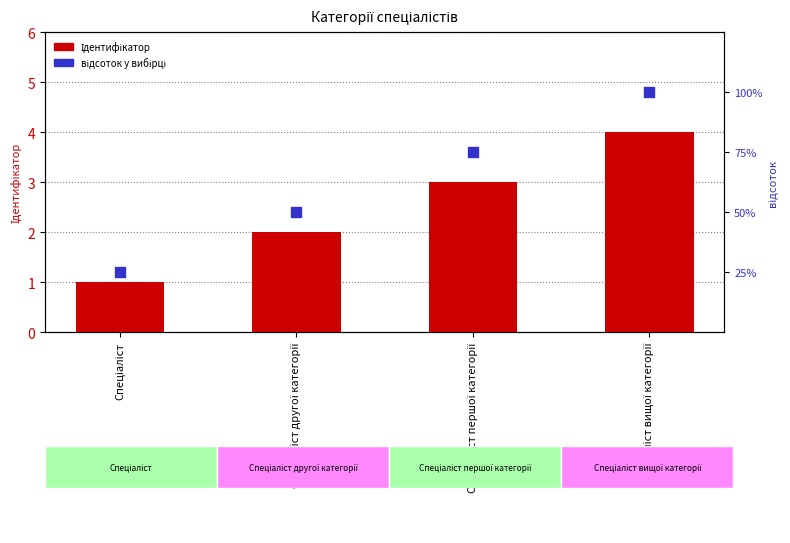

Is the value of відсоток у вибірці at Спеціаліст першої категорії greater than the value of Ідентифікатор at Спеціаліст другої категорії?

Yes